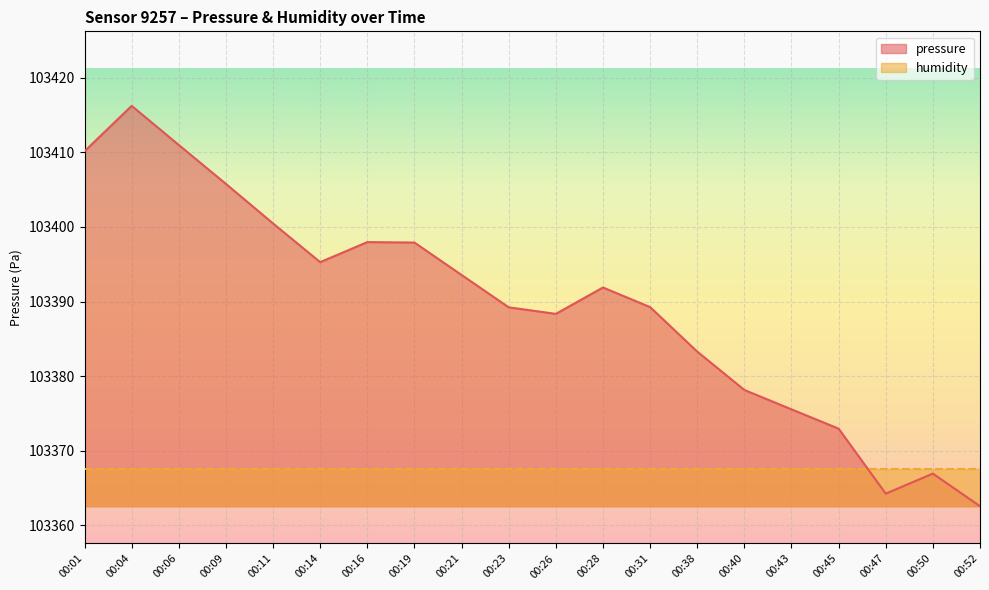

List the labels in order of value, smallest first.

00:52, 00:47, 00:50, 00:45, 00:43, 00:40, 00:38, 00:26, 00:23, 00:31, 00:28, 00:21, 00:14, 00:19, 00:16, 00:11, 00:09, 00:01, 00:06, 00:04